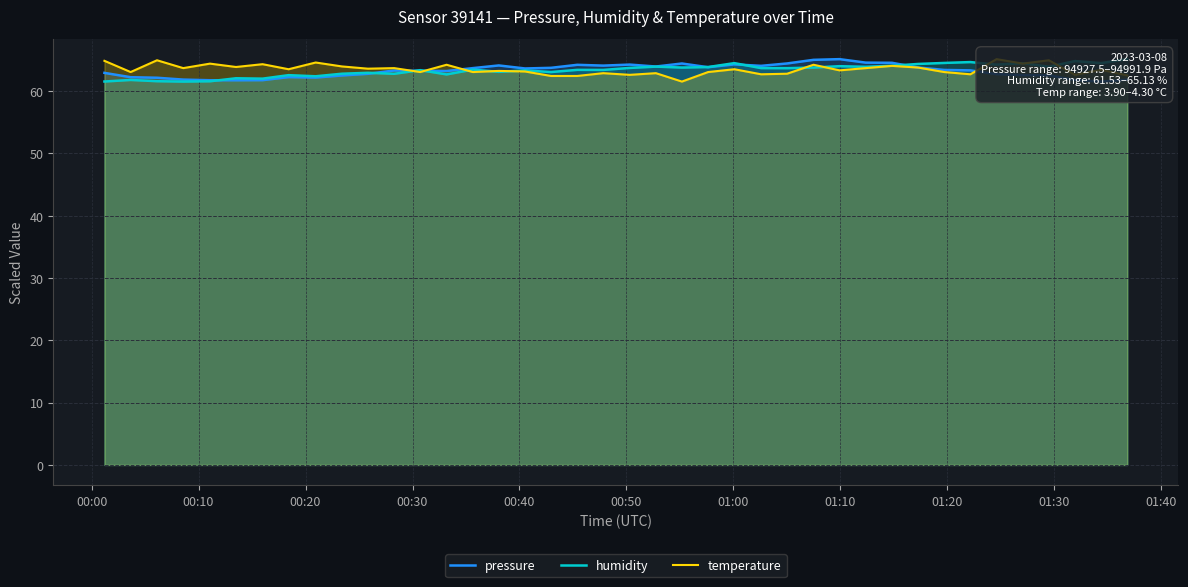

What is the label of the 10th point from the left?

01:30